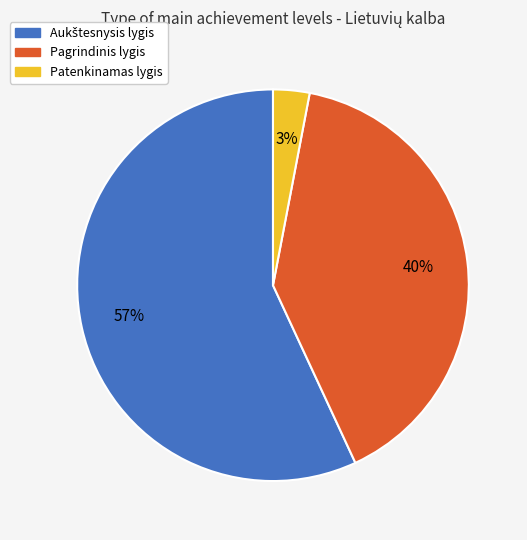

The Pagrindinis lygis slice represents 40% of the pie. True or false?

True